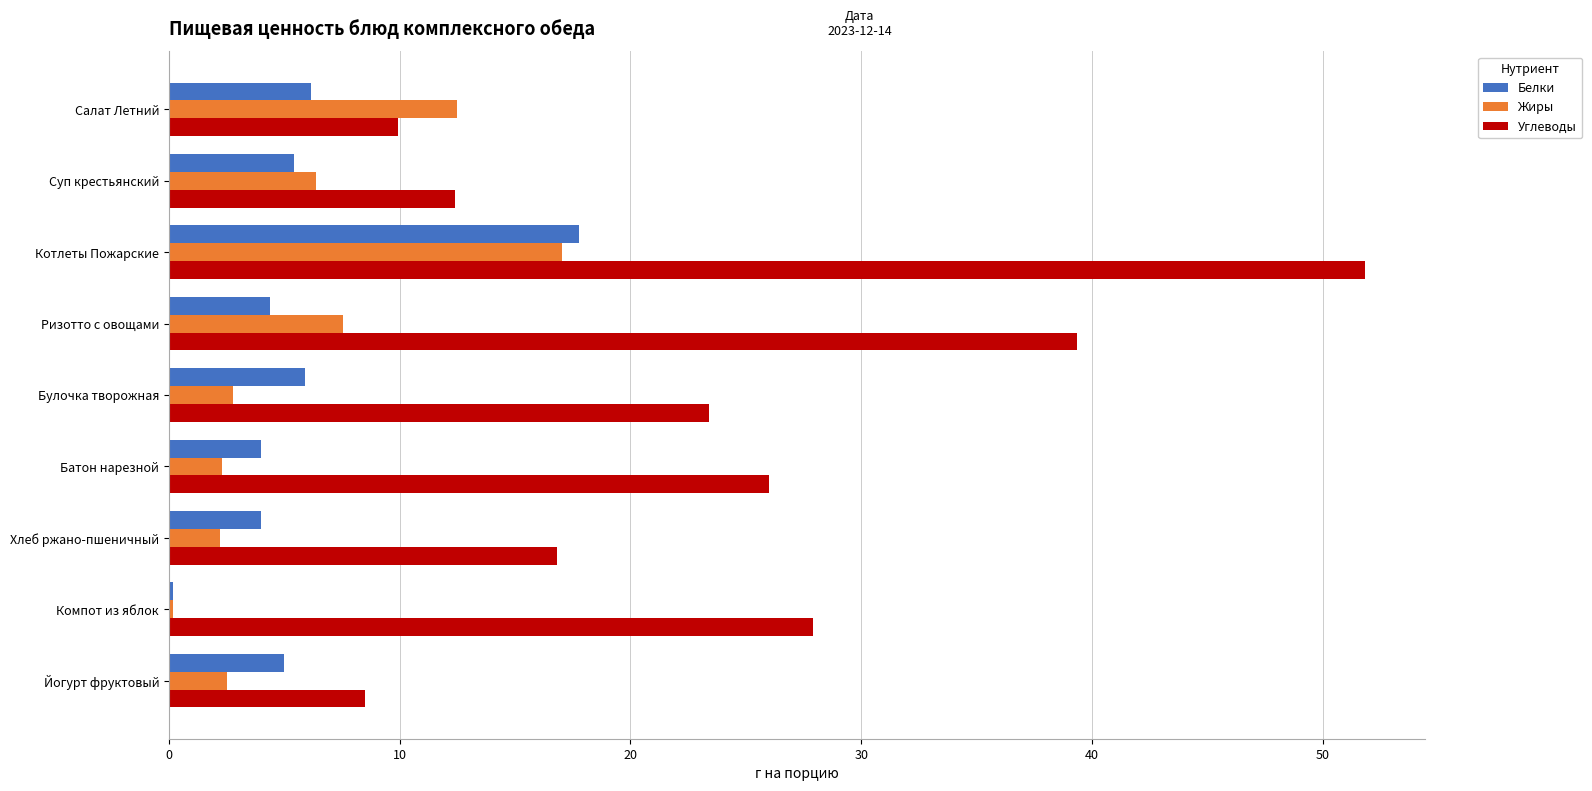

What is the sum of the Углеводы values at Булочка творожная and Батон нарезной?

49.4